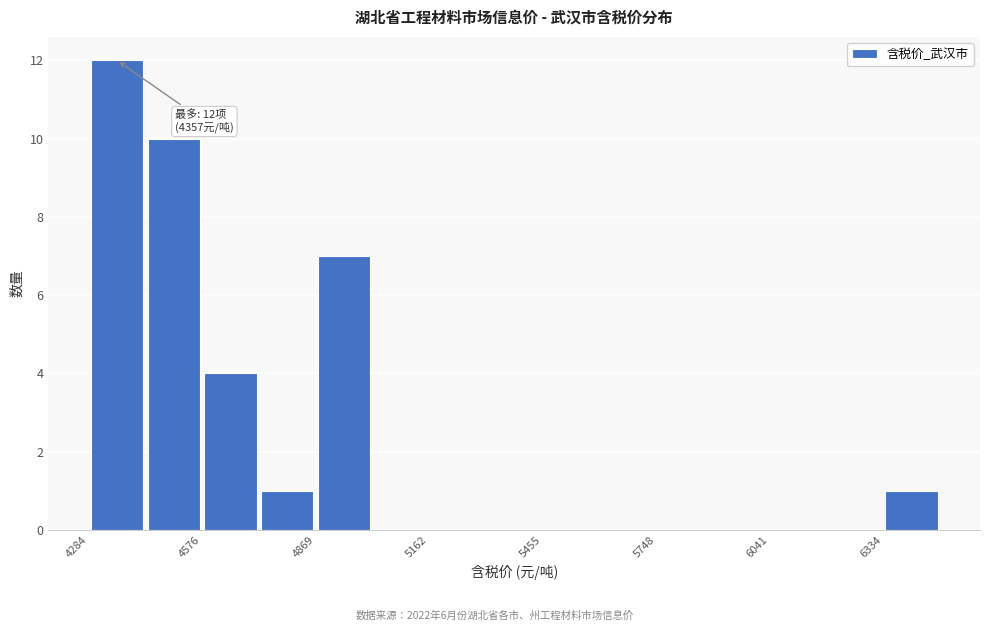

Read against the x-axis, roughly where is the centre of the tallest bar?

4350